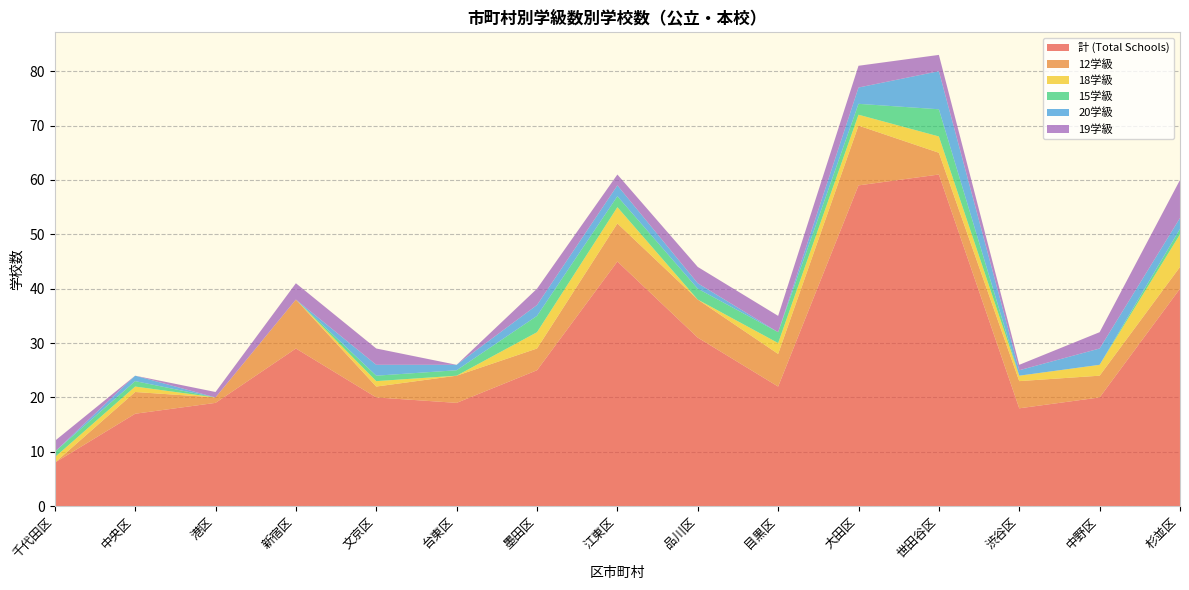

Reading right to left, what are all the values shown in this chart?

計 (Total Schools): 杉並区=40	中野区=20	渋谷区=18	世田谷区=61	大田区=59	目黒区=22	品川区=31	江東区=45	墨田区=25	台東区=19	文京区=20	新宿区=29	港区=19	中央区=17	千代田区=8
12学級: 杉並区=4	中野区=4	渋谷区=5	世田谷区=4	大田区=11	目黒区=6	品川区=7	江東区=7	墨田区=4	台東区=5	文京区=2	新宿区=9	港区=1	中央区=4	千代田区=0
18学級: 杉並区=6	中野区=2	渋谷区=1	世田谷区=3	大田区=2	目黒区=2	品川区=0	江東区=3	墨田区=3	台東区=0	文京区=1	新宿区=0	港区=0	中央区=1	千代田区=1
15学級: 杉並区=1	中野区=0	渋谷区=0	世田谷区=5	大田区=2	目黒区=2	品川区=2	江東区=2	墨田区=3	台東区=1	文京区=1	新宿区=0	港区=0	中央区=1	千代田区=1
20学級: 杉並区=2	中野区=3	渋谷区=1	世田谷区=7	大田区=3	目黒区=0	品川区=1	江東区=2	墨田区=2	台東区=1	文京区=2	新宿区=0	港区=0	中央区=1	千代田区=0
19学級: 杉並区=7	中野区=3	渋谷区=1	世田谷区=3	大田区=4	目黒区=3	品川区=3	江東区=2	墨田区=3	台東区=0	文京区=3	新宿区=3	港区=1	中央区=0	千代田区=2